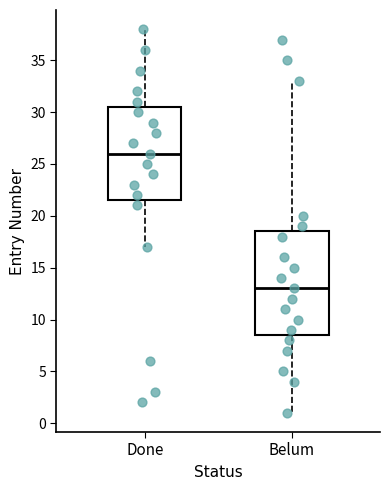

Reading left to right, read every box against the y-axis: the position of its median line, the range the box covers, and the ends of its whiskers. The values are not printed on the chart, so give them approximately, as read against the axis.

Done: median 26.0, box 21.5 to 30.5, whiskers 17.0 to 38.0
Belum: median 13.0, box 8.5 to 18.5, whiskers 1.0 to 33.0